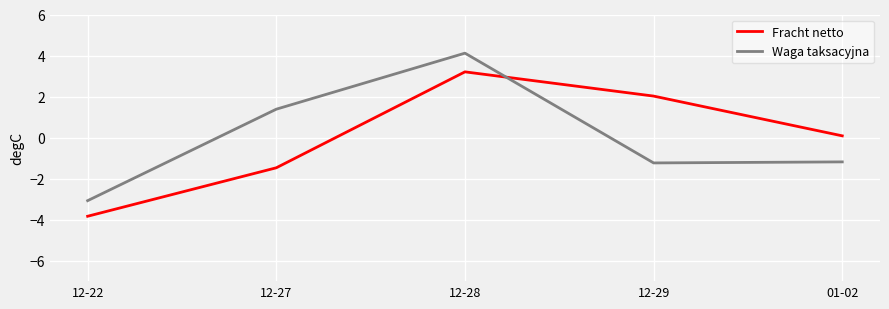

Where is the first local maximum for Waga taksacyjna?

12-28